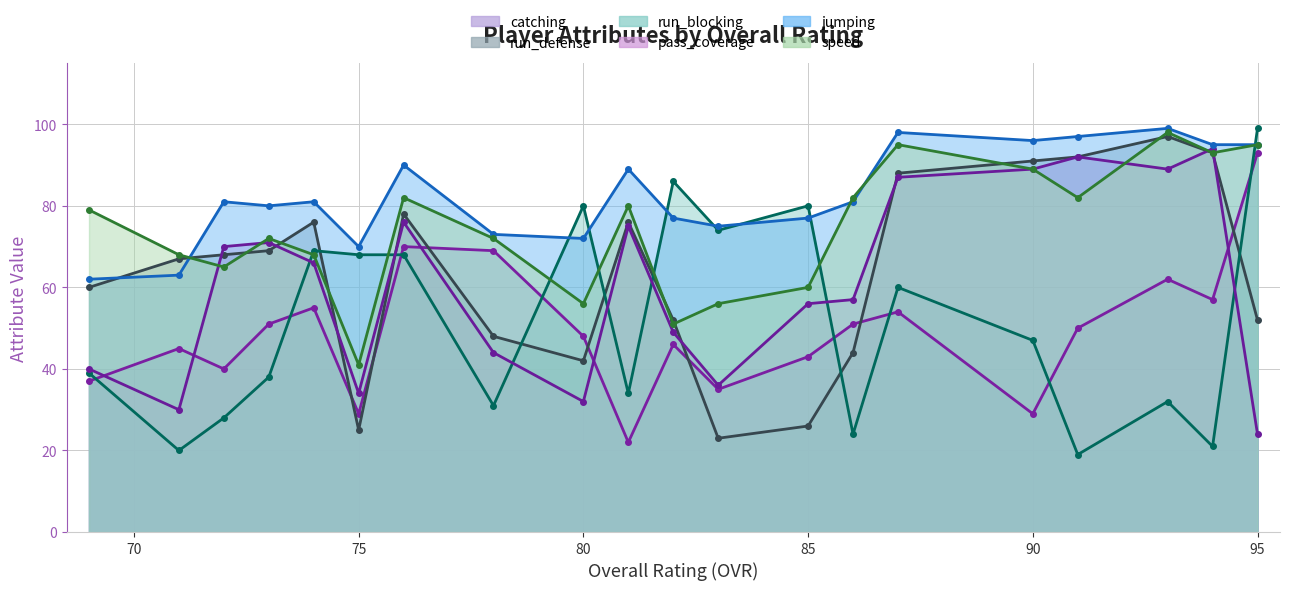

Which series ends up on top after the final intersection of speed and jumping?

jumping